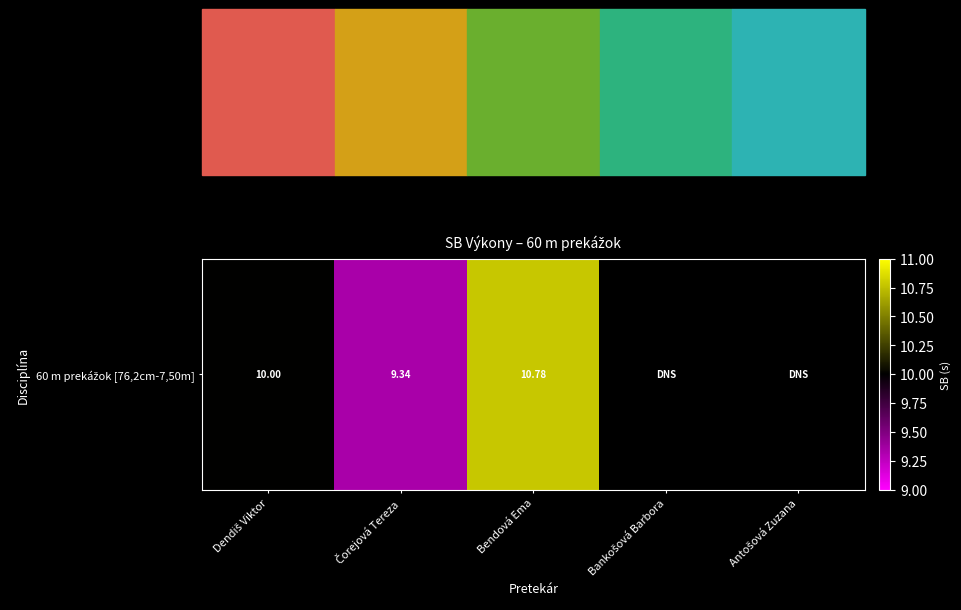

Rank the categories by value from highest to lowest.

Bendová Ema, Dendiš Viktor, Bankošová Barbora, Antošová Zuzana, Čorejová Tereza